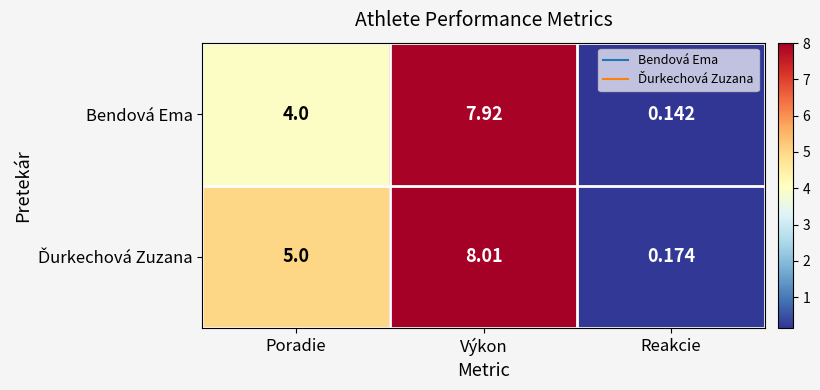

At which category is the sum across all series the highest?

Výkon